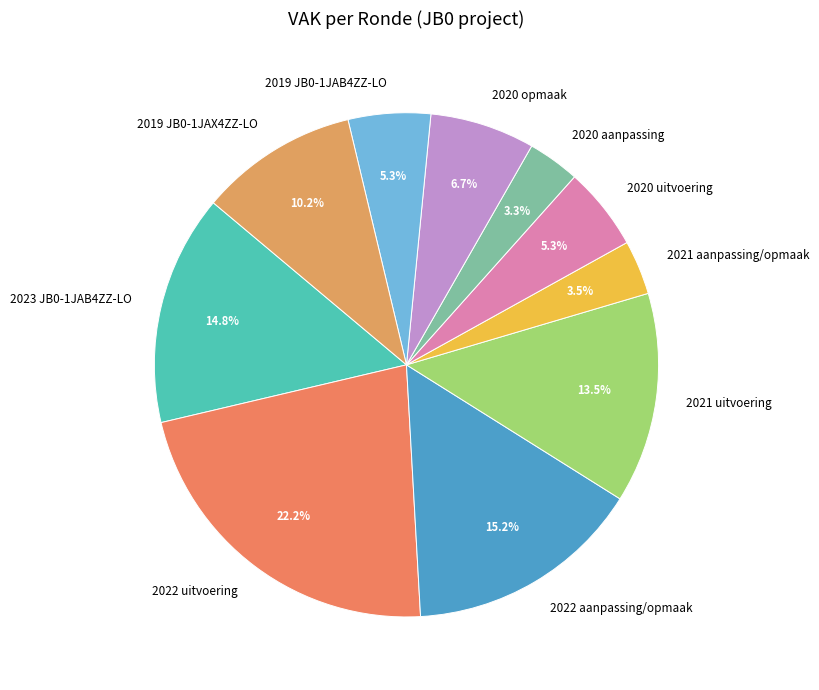

Is there any slice that represents more than half of the pie?

No